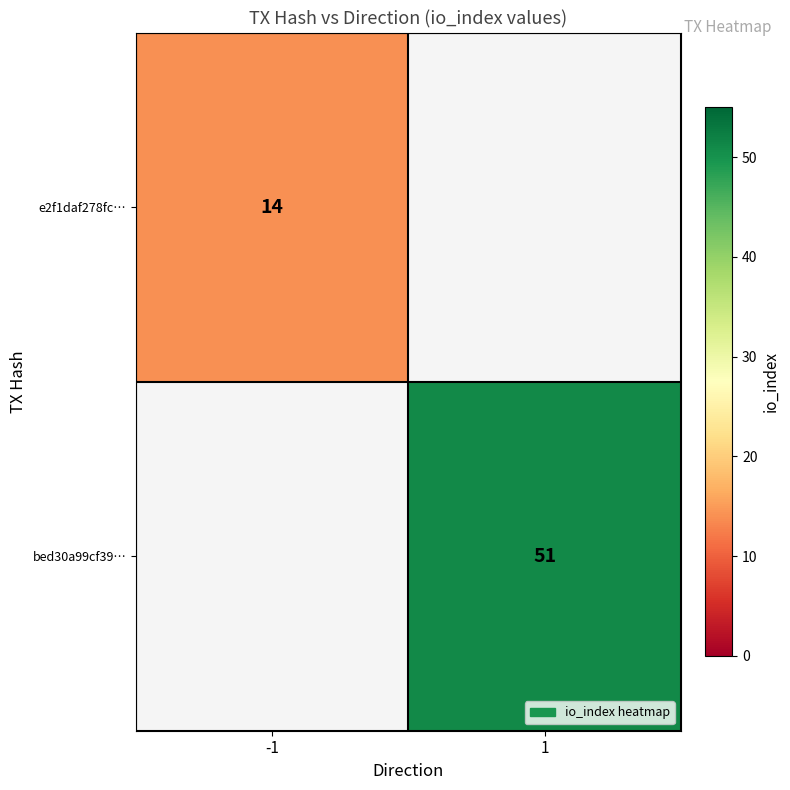

How many series are shown in this chart?

2